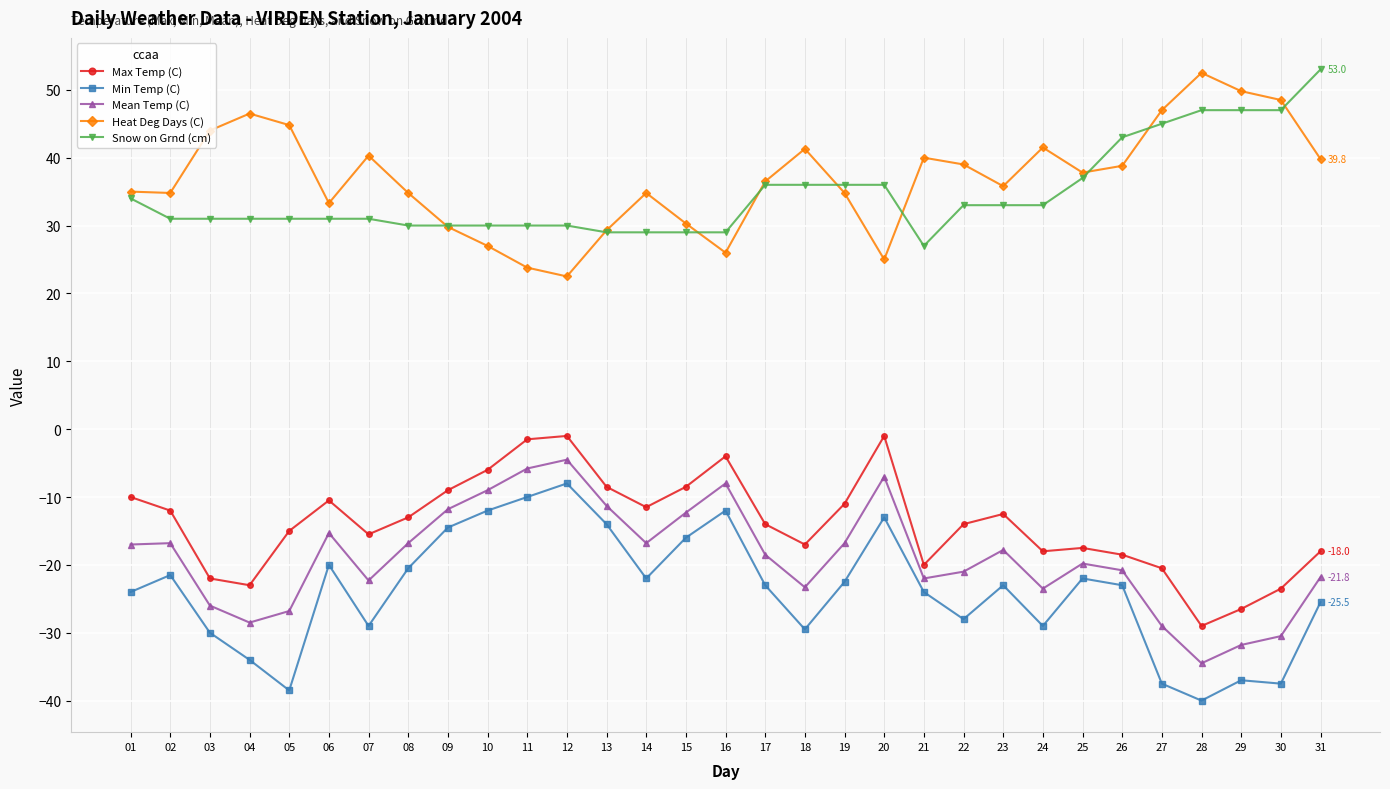

What is the difference between the maximum and minimum values in the Min Temp (C) series?

32.0